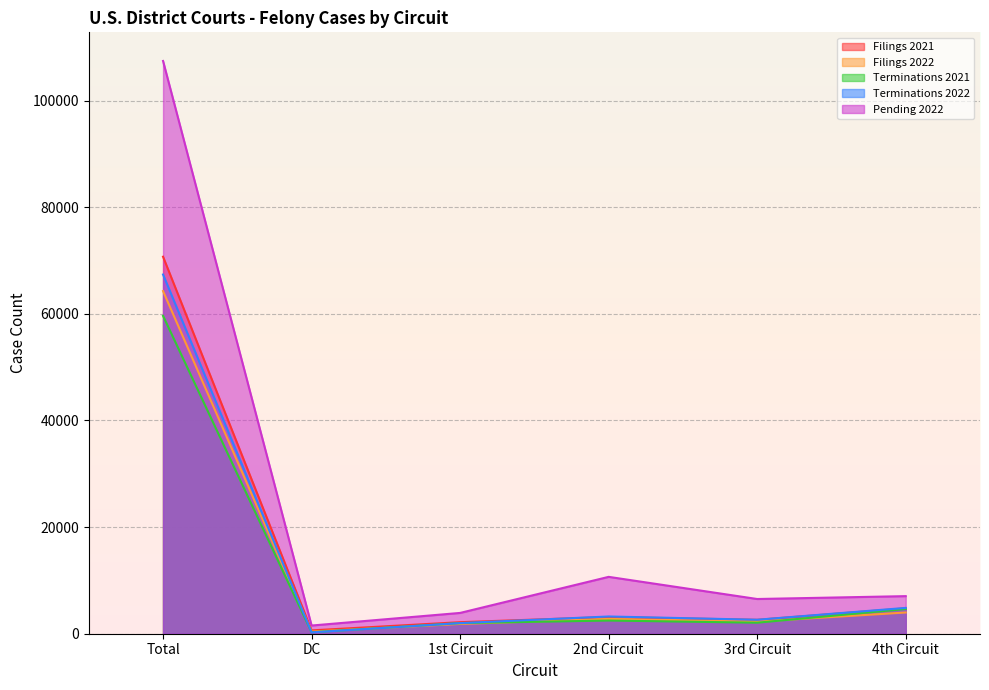

Is the value of Filings 2021 at DC greater than the value of Terminations 2022 at Total?

No